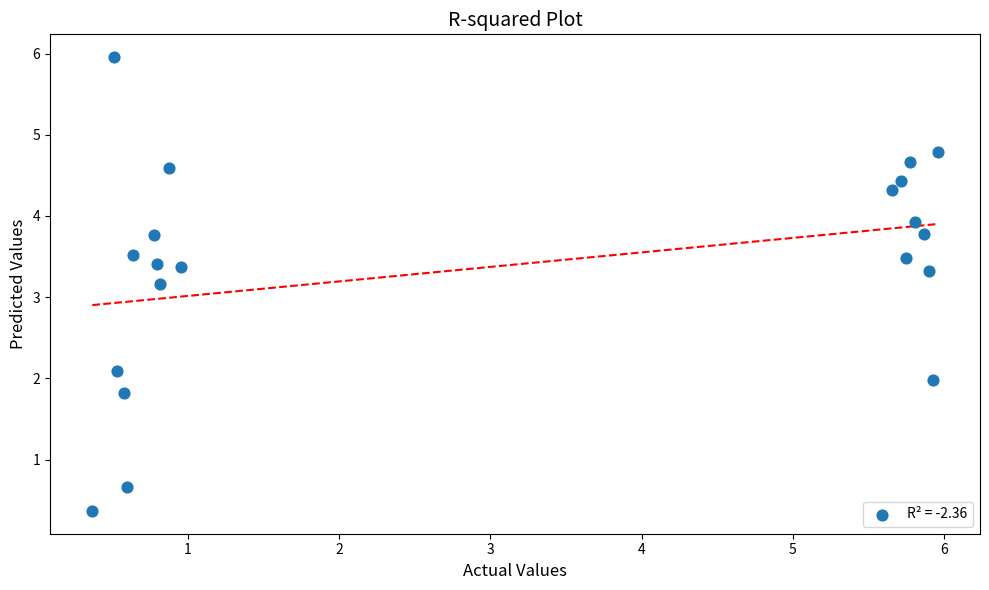

What is the range of Y values (max minus min)?

5.6